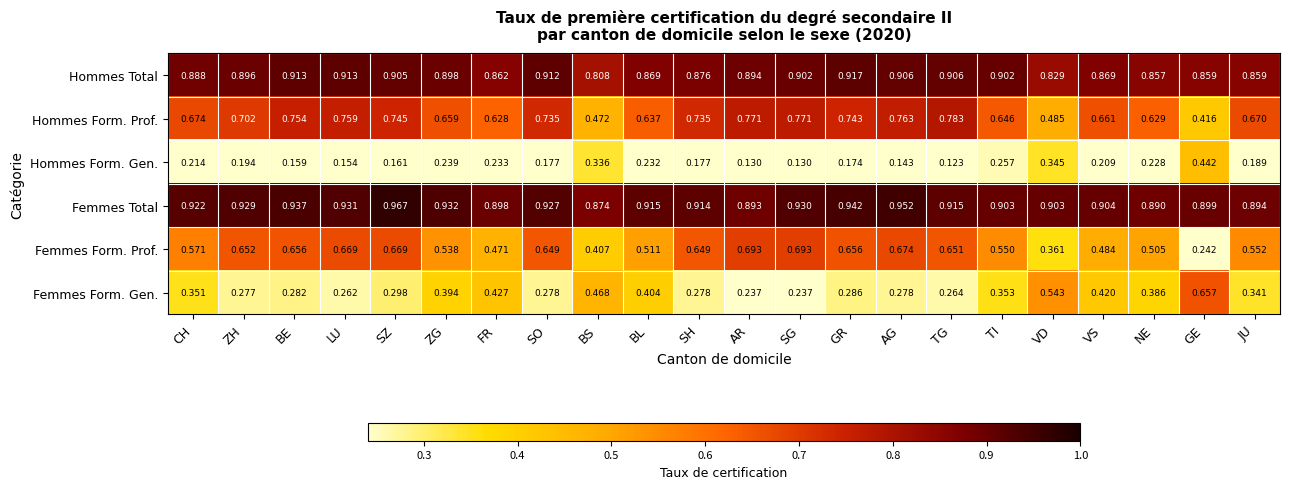

At which category is the sum across all series the highest?

SZ